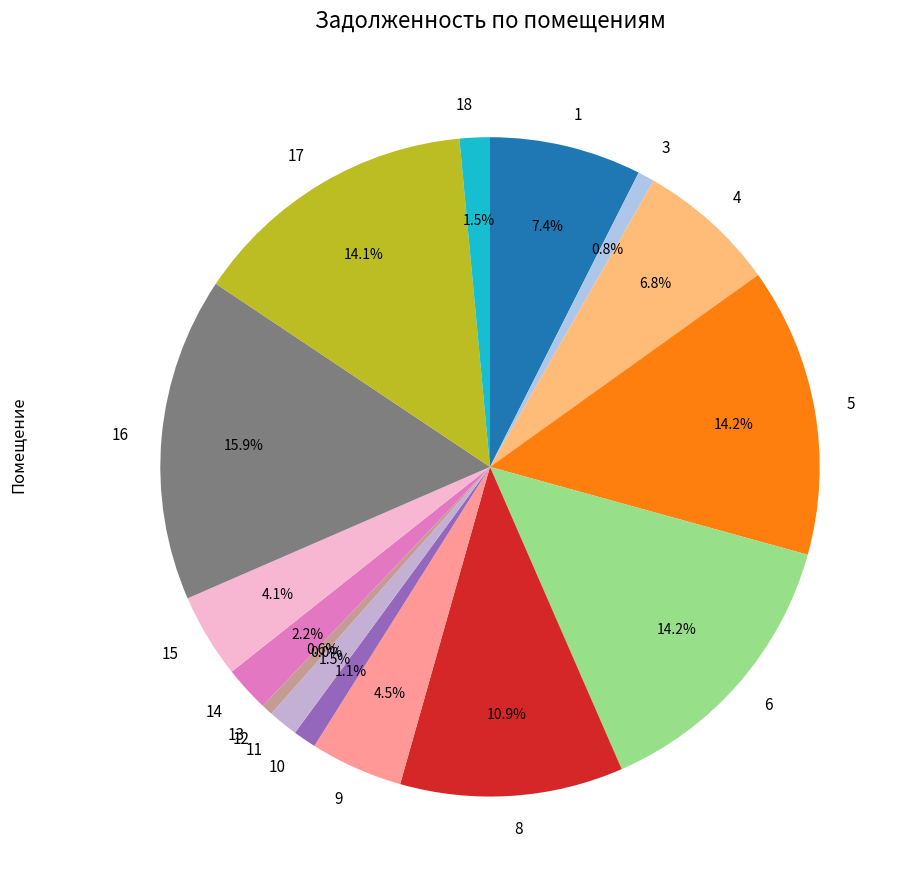

Combined, do 4 and 11 account for over 50%?

No